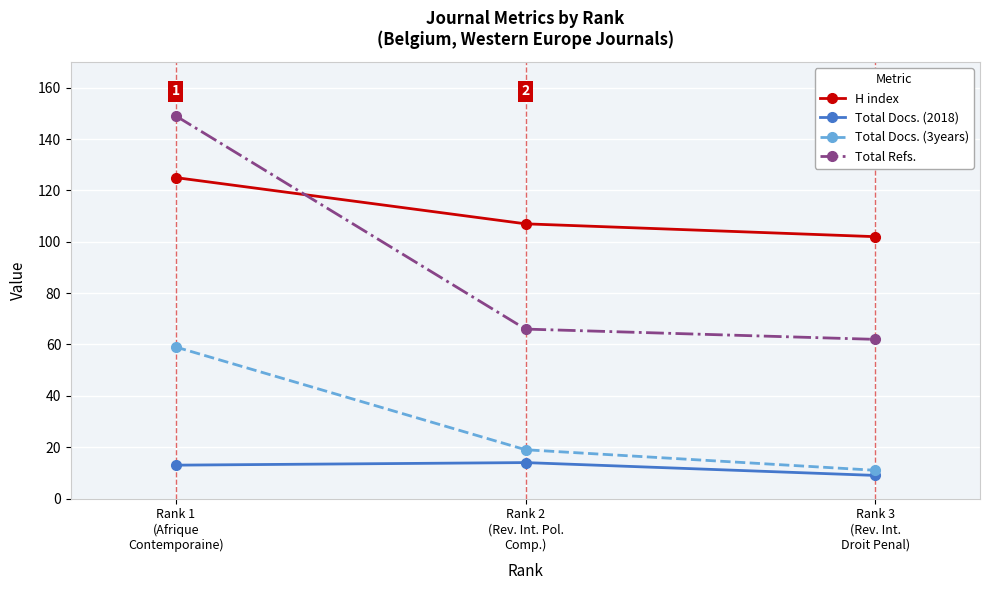

What is the label of the 2nd point from the left?

Rank 2
(Rev. Int. Pol.
Comp.)